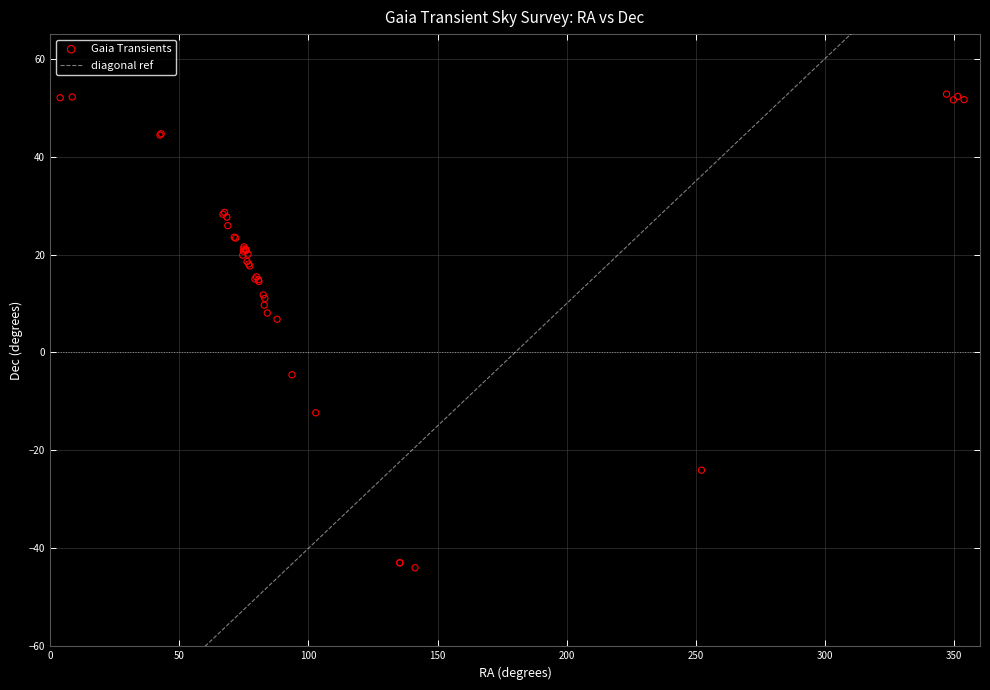

What Y value in the scatter plot is closest to 4?

6.8